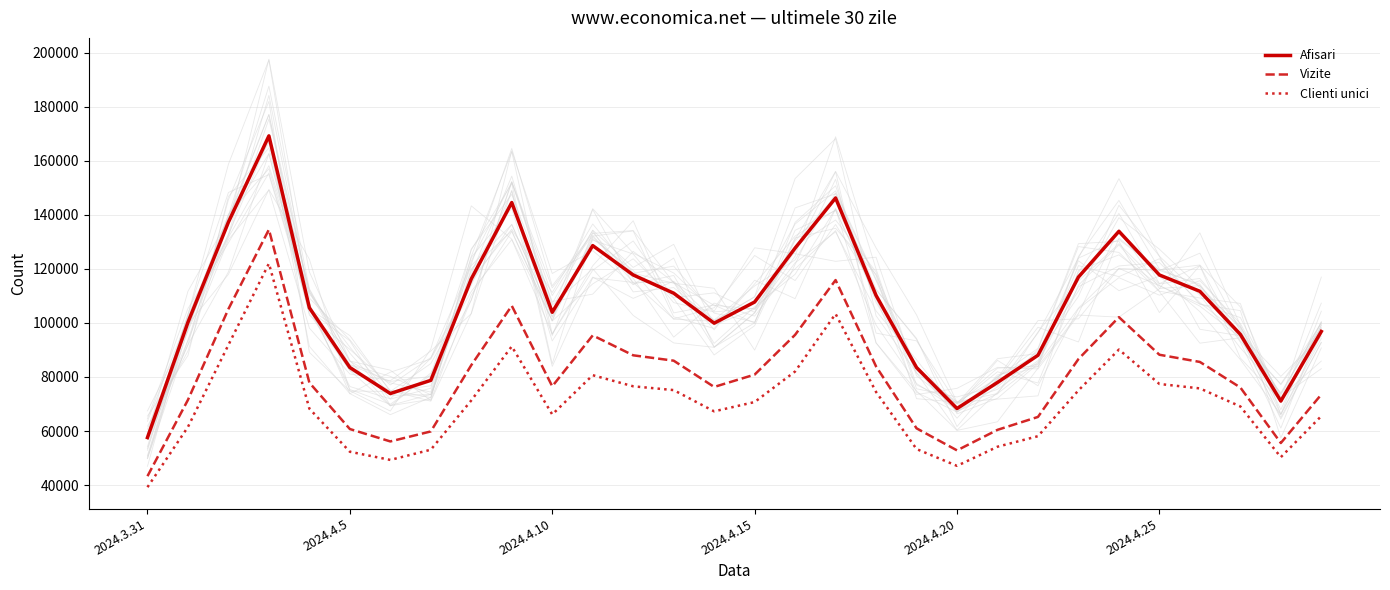

What is the label of the 24th point from the left?

23